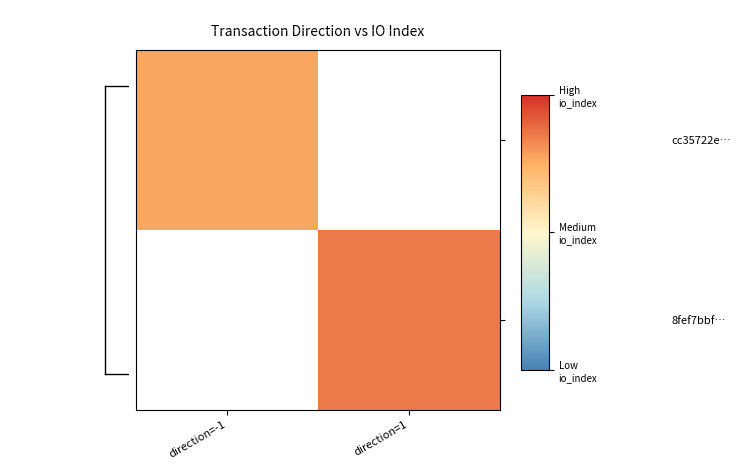

Which category has the lowest value in the cc35722e… series?

direction=-1